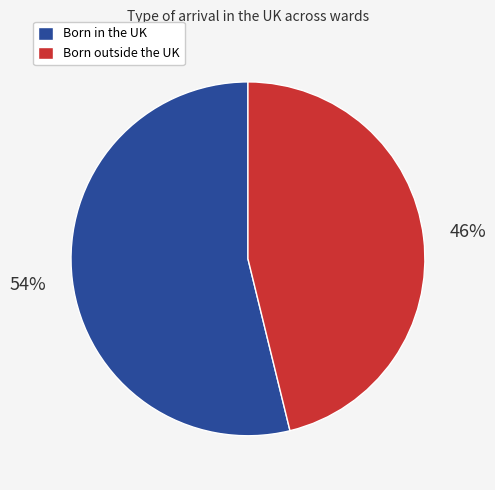

Is there any slice that represents more than half of the pie?

Yes